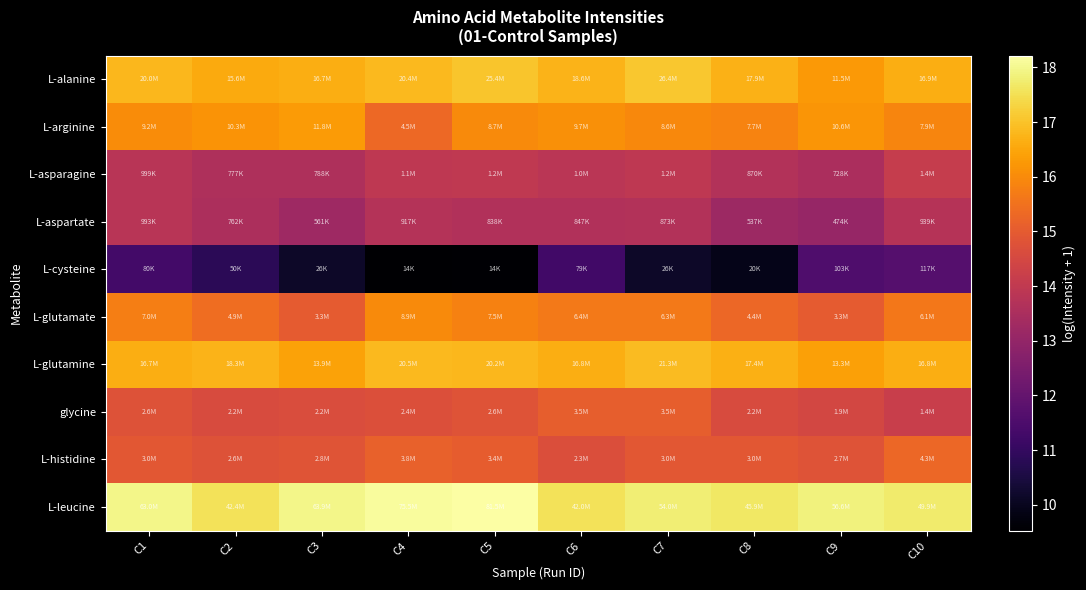

Which series has the largest total across all categories?

L-leucine